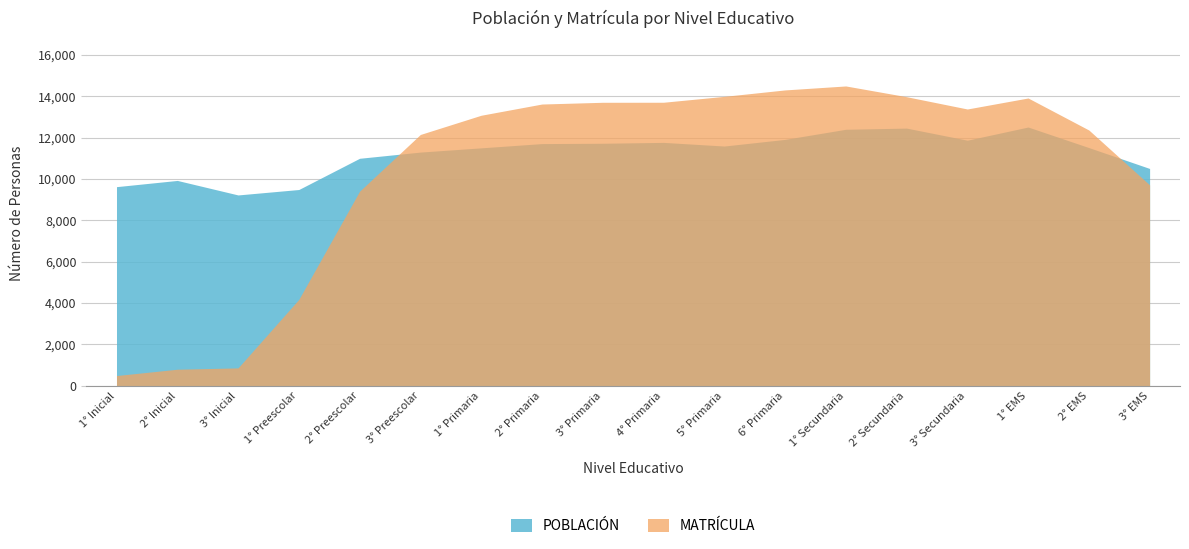

How many data points in MATRÍCULA are less than 13389?

9